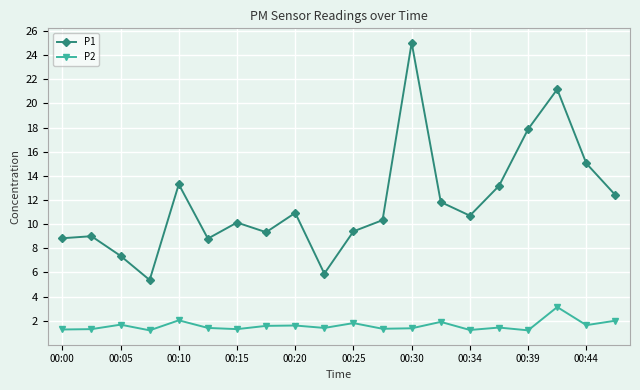

Which series has the largest total across all categories?

P1